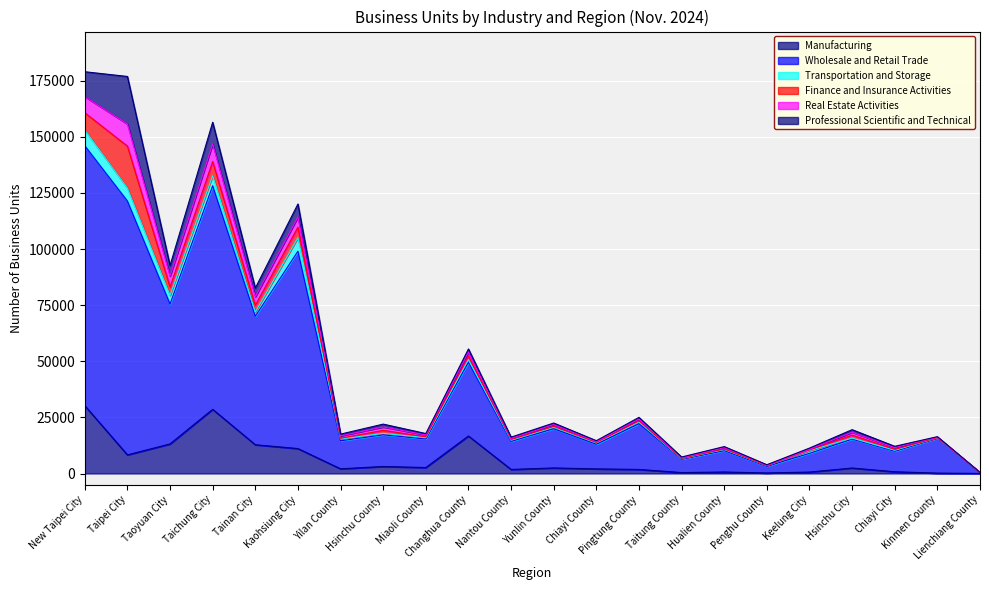

Which category has the highest value in the Transportation and Storage series?

New Taipei City